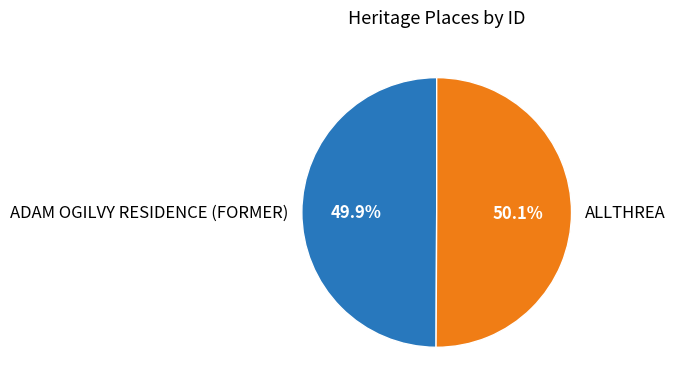

What is the ratio of the value at ADAM OGILVY RESIDENCE (FORMER) to the value at ALLTHREA?

1.0